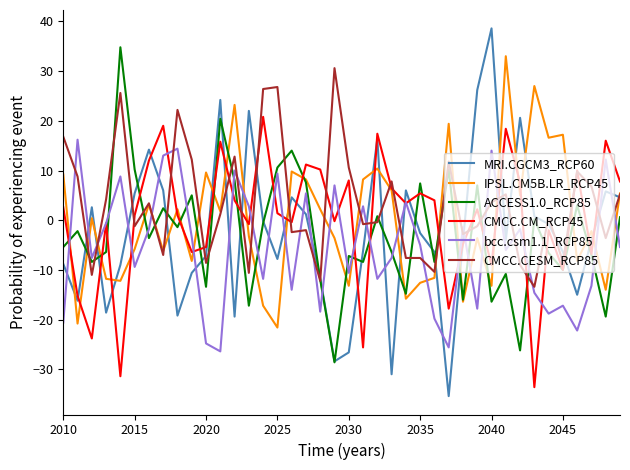

True or false: IPSL.CM5B.LR_RCP45 and bcc.csm1.1_RCP85 intersect in this chart.

True